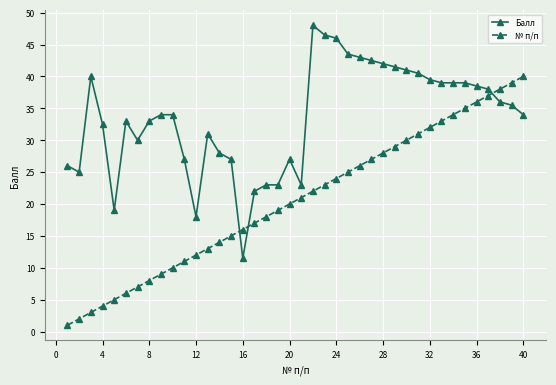

What are all the series names shown in the legend?

Балл, № п/п